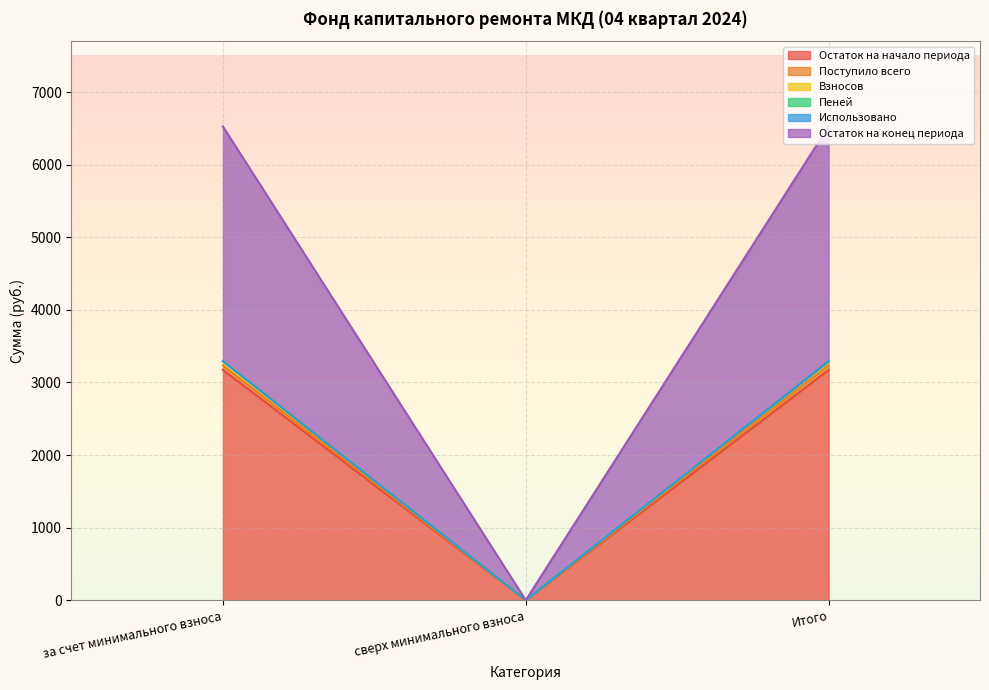

At which label does Остаток на начало периода reach its minimum?

сверх минимального взноса